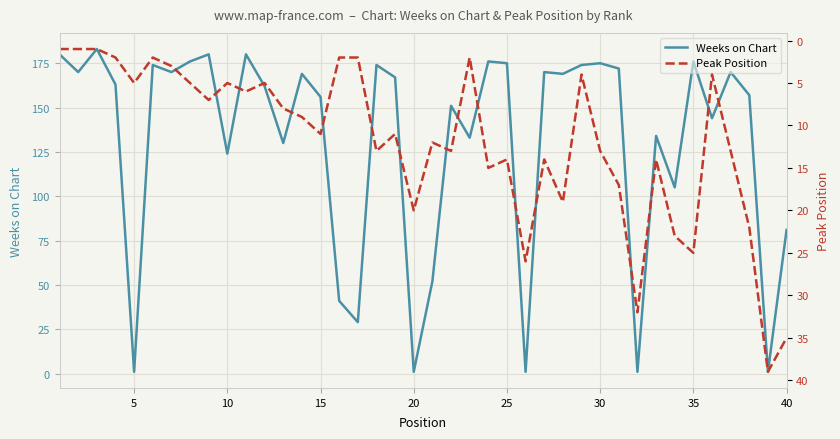

What is the average value of the Peak Position series?

12